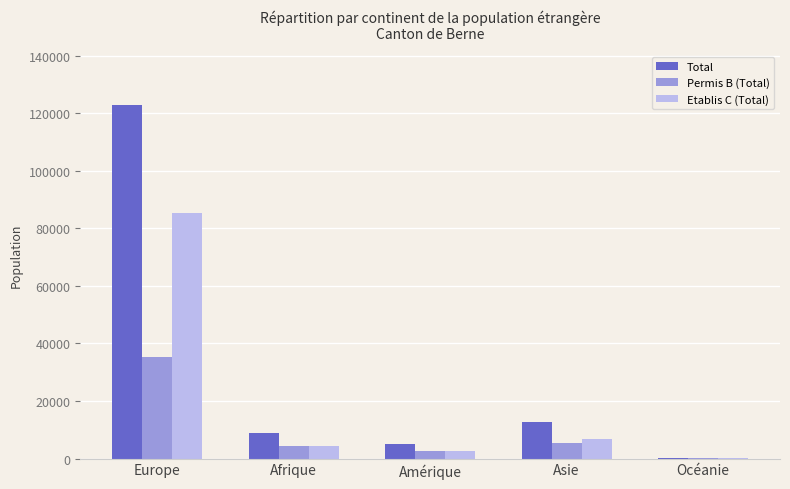

The Permis B (Total) series shows 104 at Océanie. True or false?

True